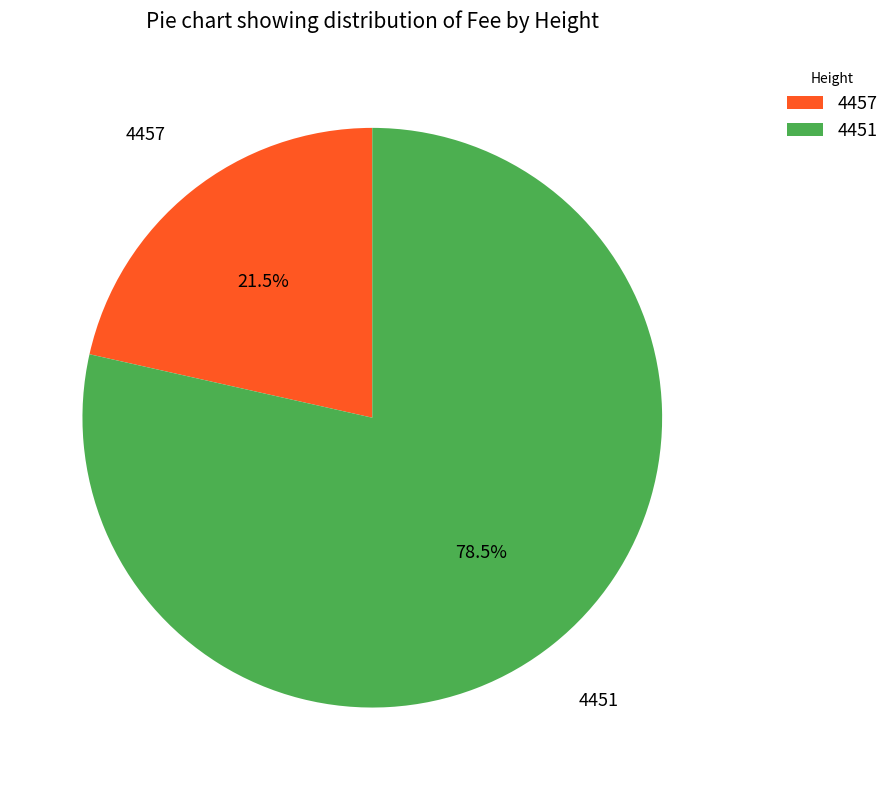

To the nearest percent, what is the average slice percentage?

50%